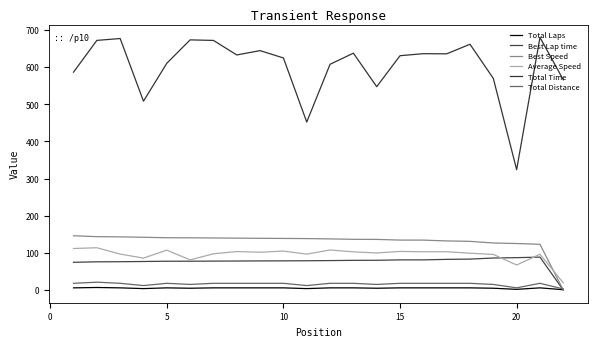

What is the average value of the Total Distance series?

16.2